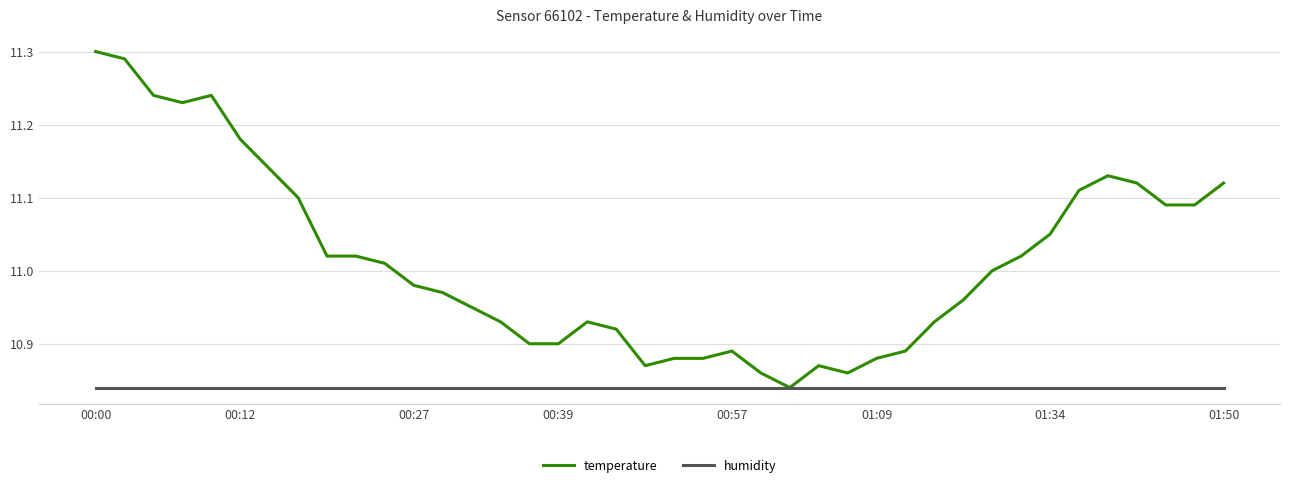

True or false: temperature has more than 2 points higher than both neighbors.

True